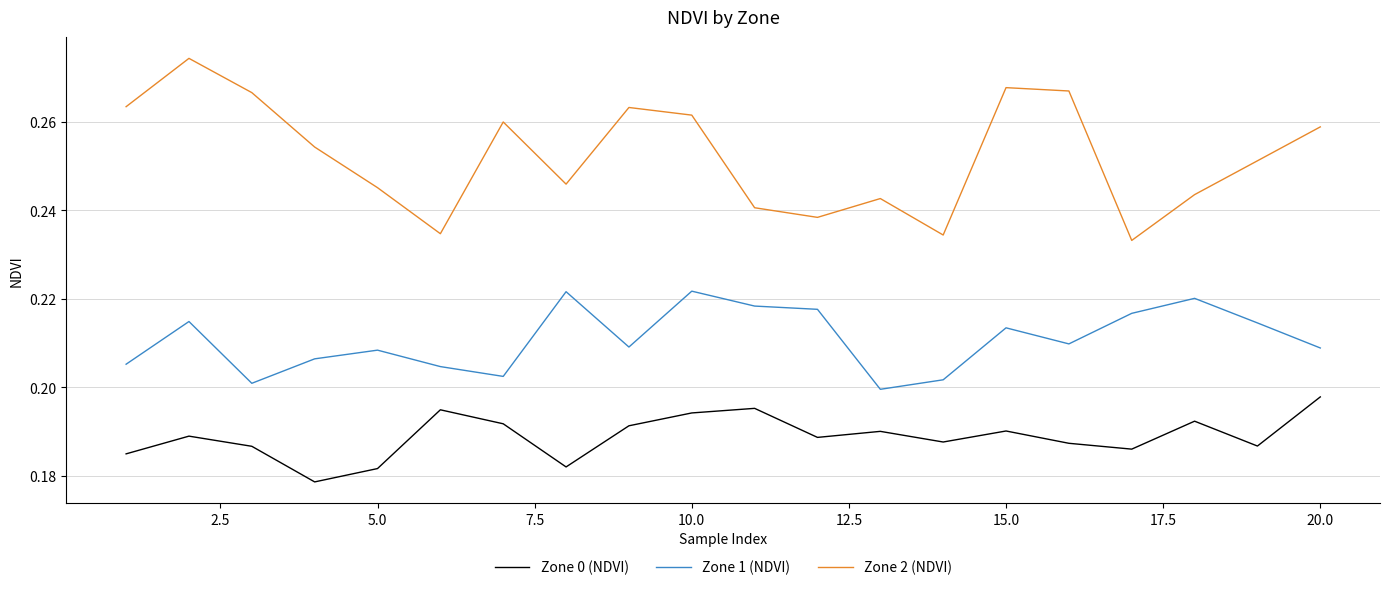

Rank the series by their average value, from highest to lowest.

Zone 2 (NDVI), Zone 1 (NDVI), Zone 0 (NDVI)